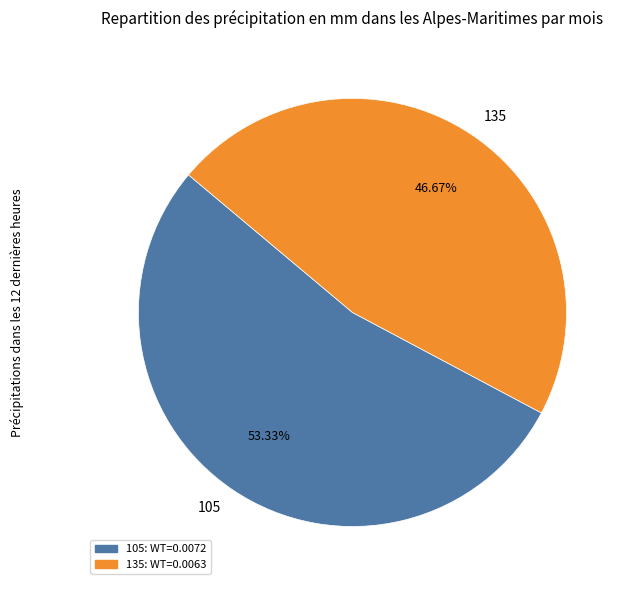

What percentage is the 105 slice, to the nearest percent?

53%